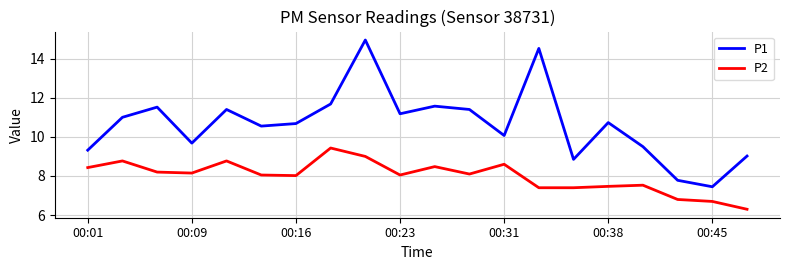

List the series in order of their peak value, lowest first.

P2, P1